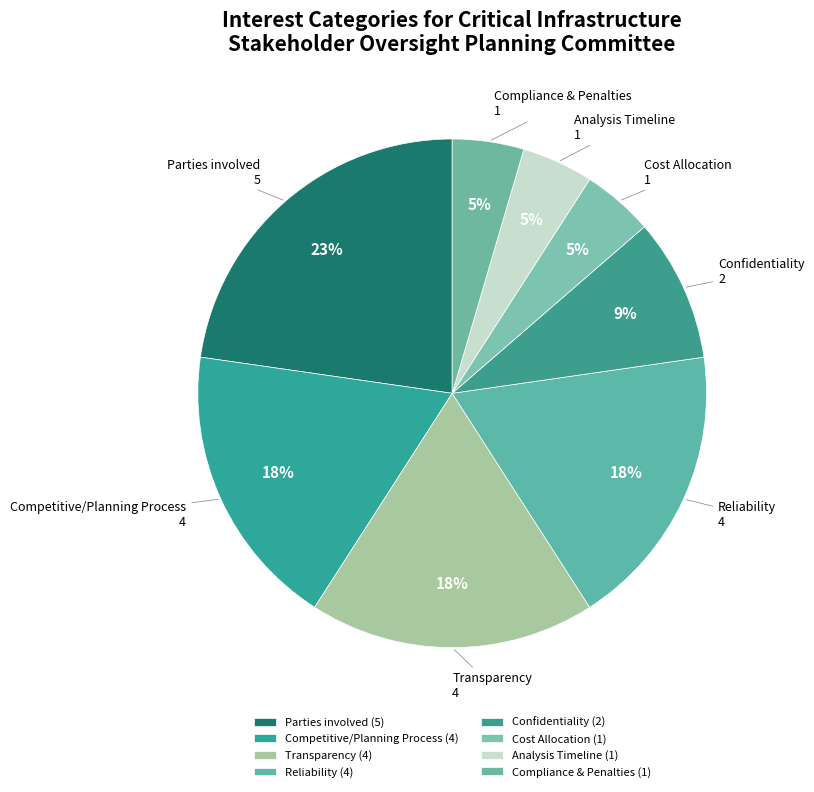

To the nearest percent, what is the combined percentage of Parties involved and Analysis Timeline?

27%